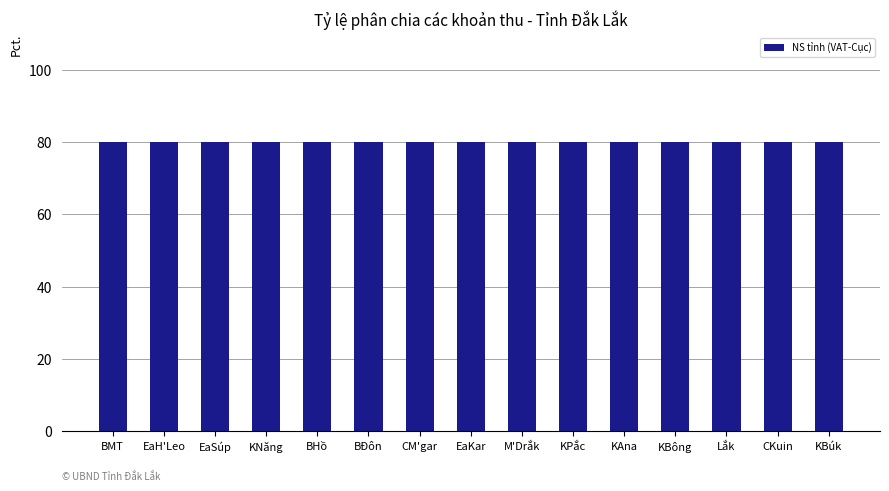

Between Krông Pắc and Krông Năng, which is larger?

Krông Pắc